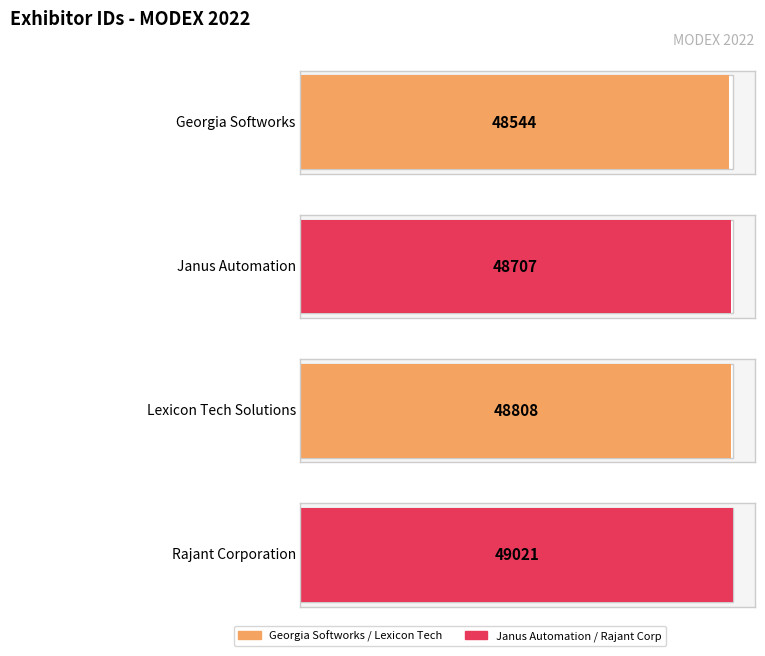

Which has a higher value, Georgia Softworks or Lexicon Tech Solutions?

Lexicon Tech Solutions